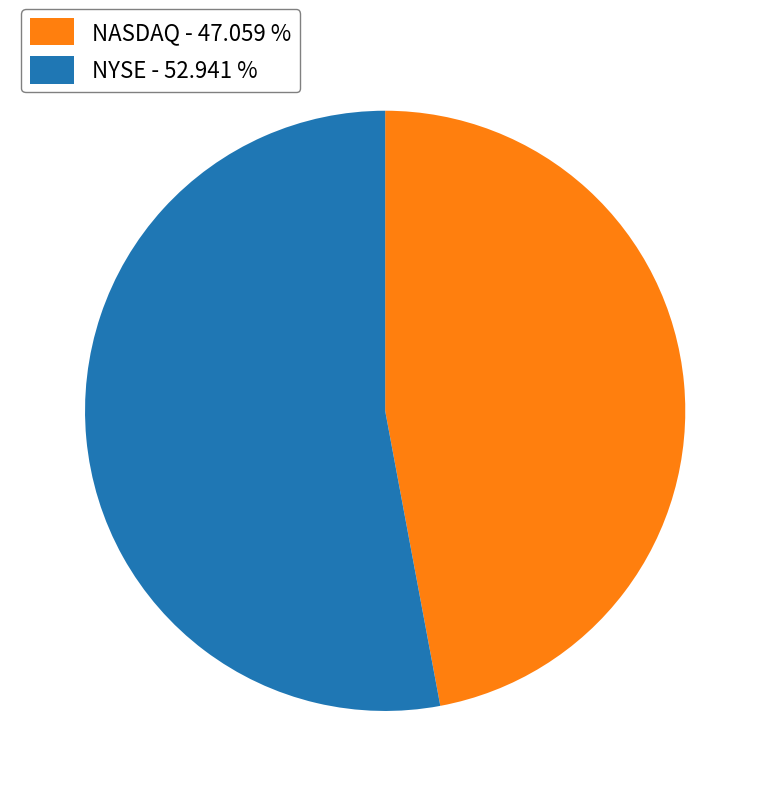

Is it true that NYSE is 67% of the pie?

False